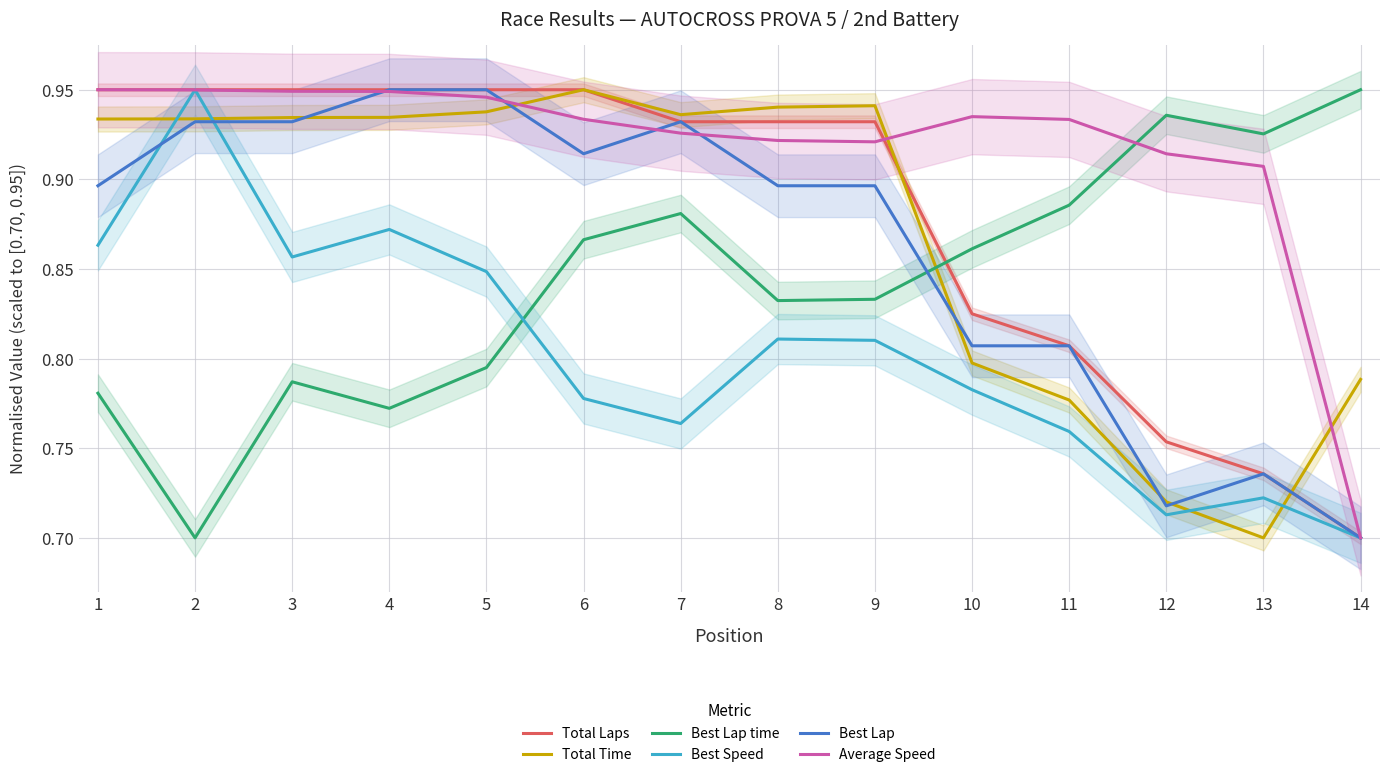

Where is Total Time nearest to the value 0?

13